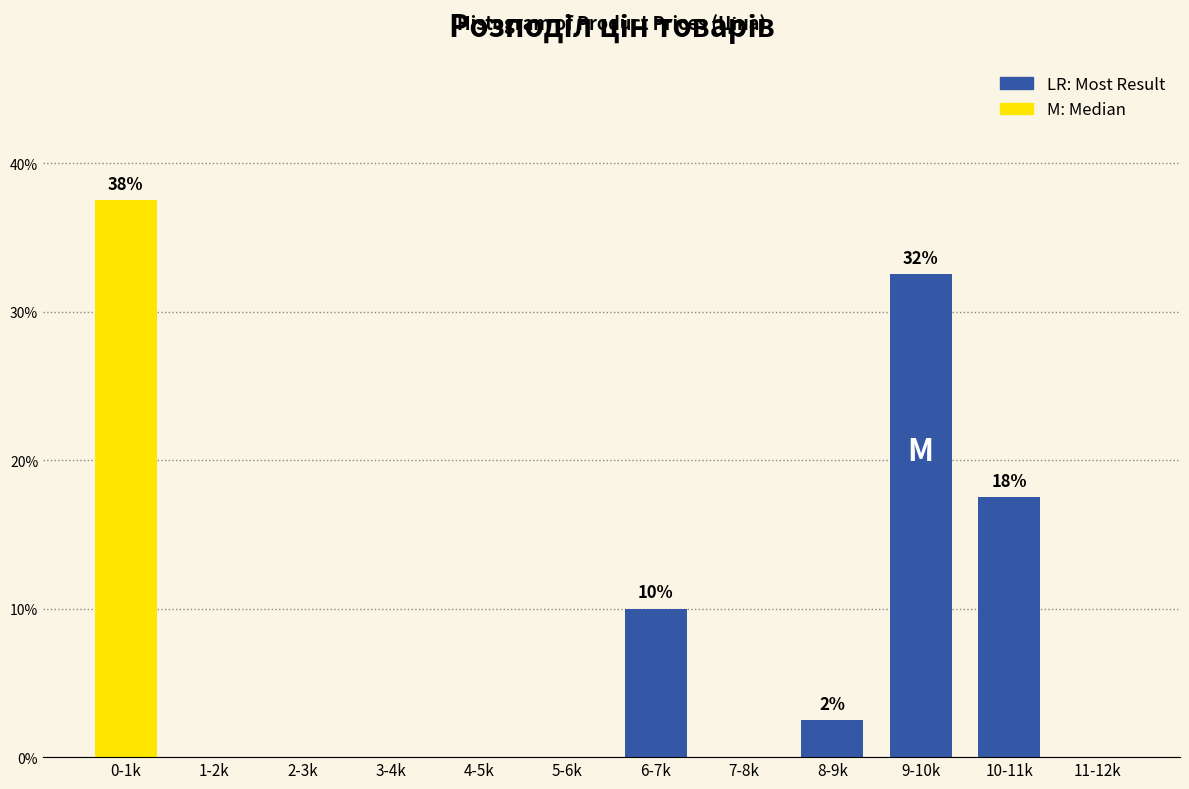

Reading left to right, transcribe all the data shown in this chart.

0-1k=37.5	1-2k=0.0	2-3k=0.0	3-4k=0.0	4-5k=0.0	5-6k=0.0	6-7k=10.0	7-8k=0.0	8-9k=2.5	9-10k=32.5	10-11k=17.5	11-12k=0.0